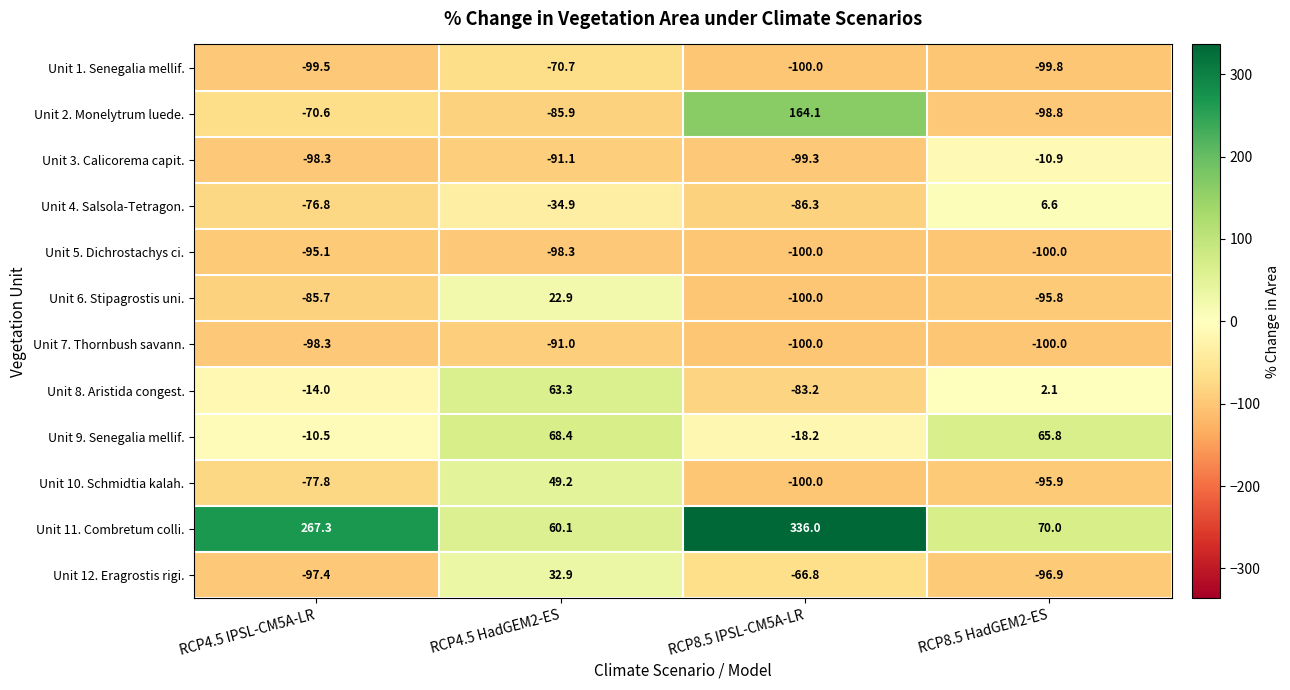

List the series in order of their peak value, lowest first.

Unit 5. Dichrostachys ci., Unit 7. Thornbush savann., Unit 1. Senegalia mellif., Unit 3. Calicorema capit., Unit 4. Salsola-Tetragon., Unit 6. Stipagrostis uni., Unit 12. Eragrostis rigi., Unit 10. Schmidtia kalah., Unit 8. Aristida congest., Unit 9. Senegalia mellif., Unit 2. Monelytrum luede., Unit 11. Combretum colli.